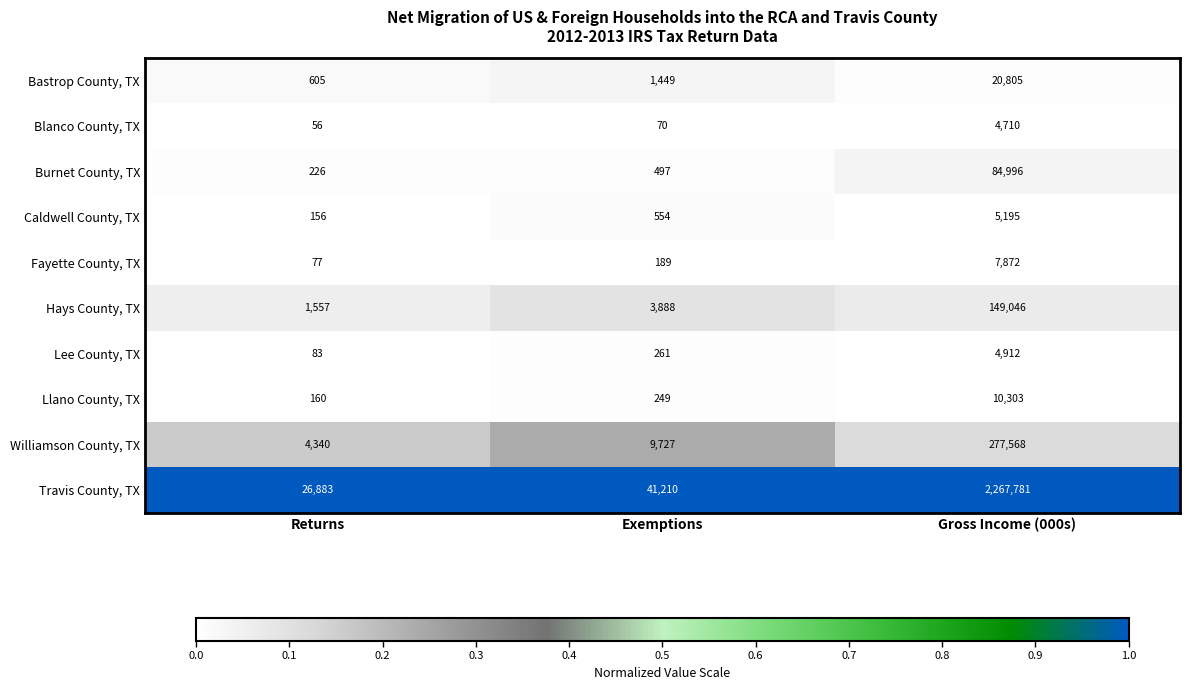

Rank the series at Returns from highest to lowest value.

Travis County, TX, Williamson County, TX, Hays County, TX, Bastrop County, TX, Burnet County, TX, Llano County, TX, Caldwell County, TX, Lee County, TX, Fayette County, TX, Blanco County, TX